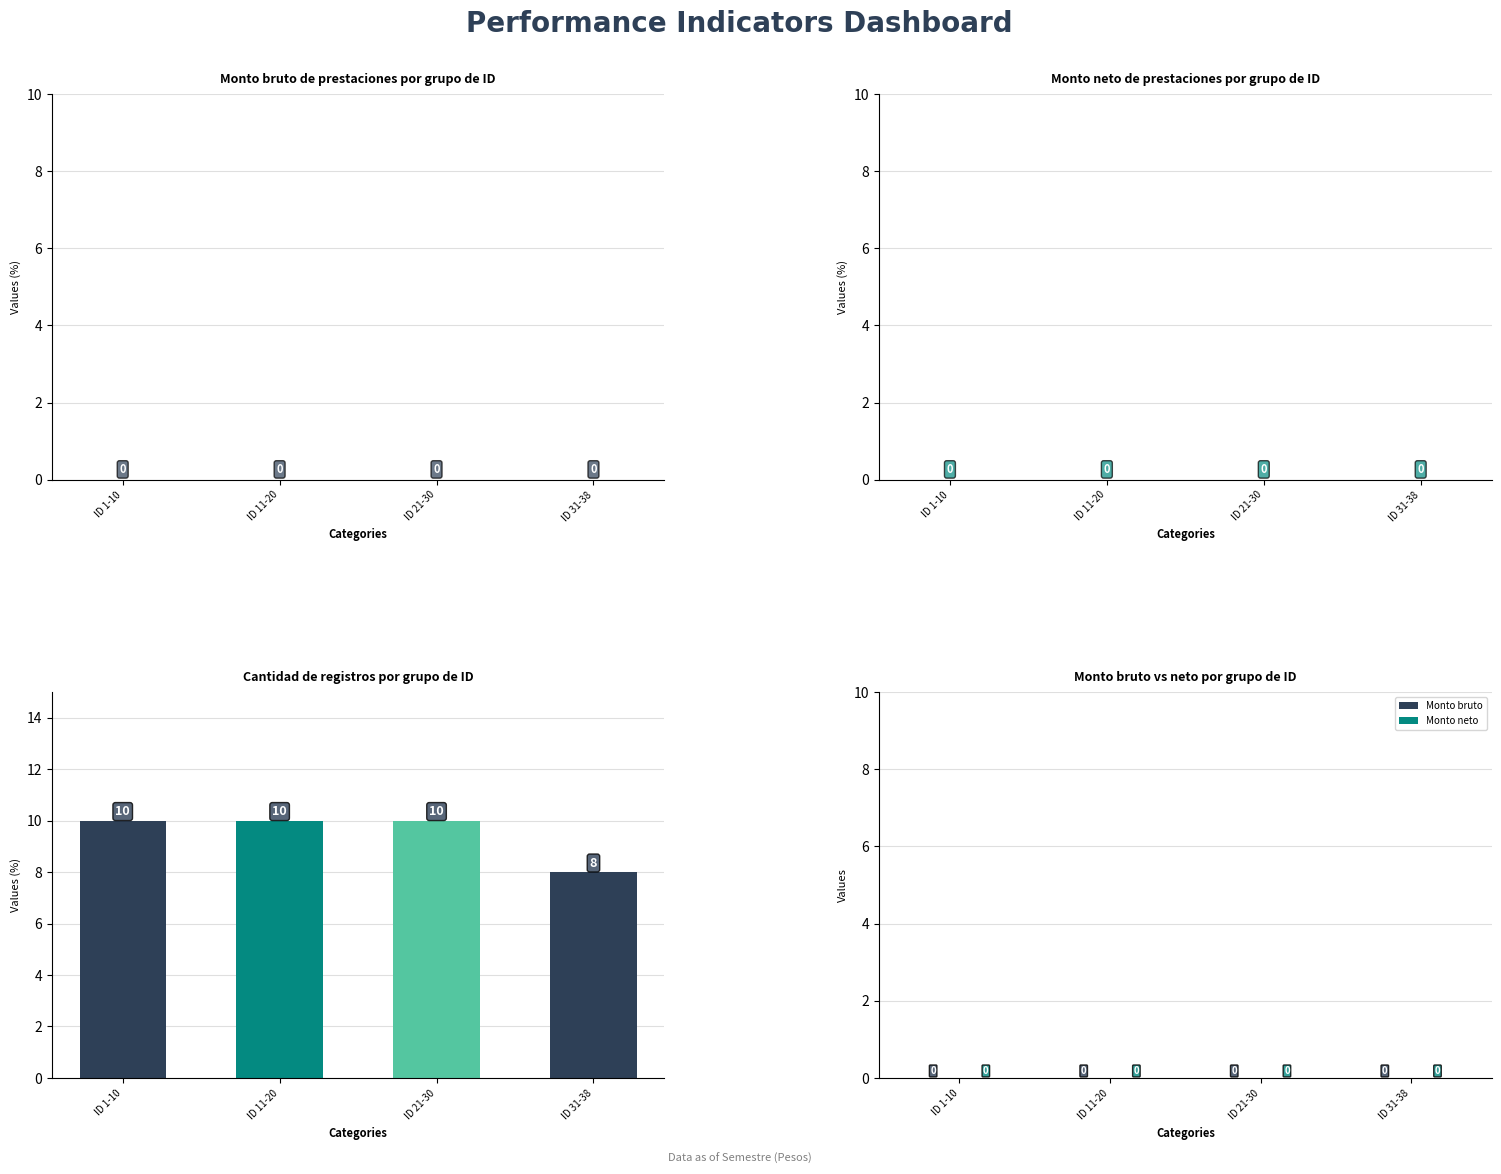

Reading left to right, extract all data points from this chart.

10	10	10	8